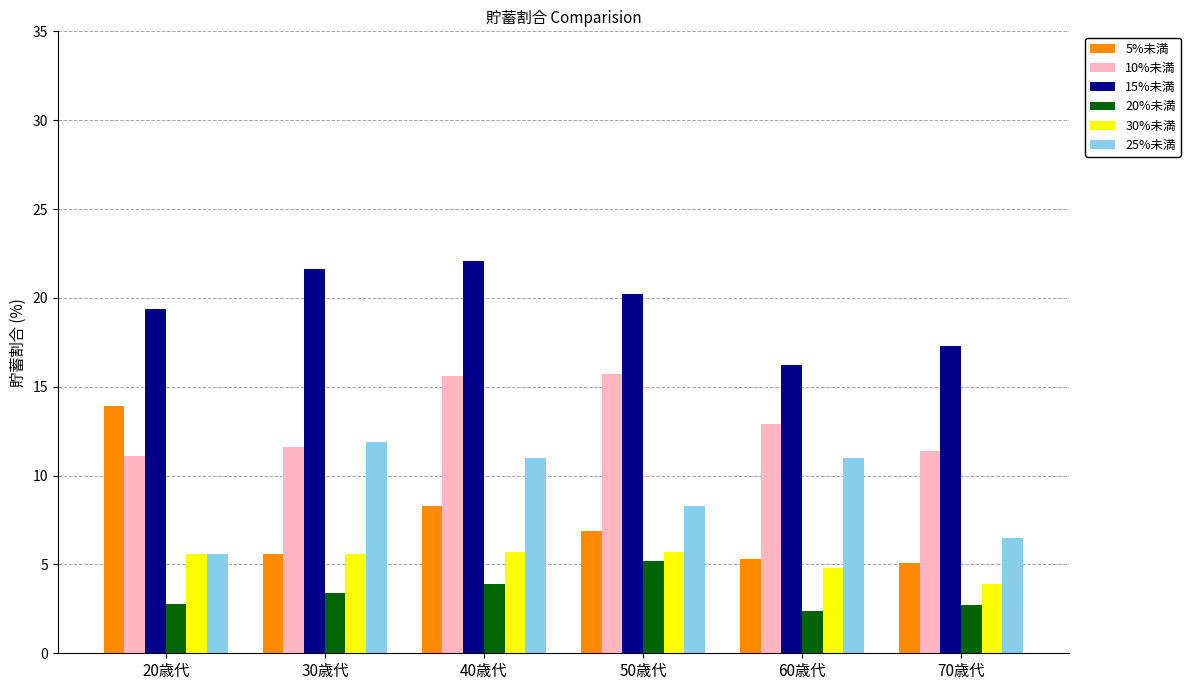

Which series has the widest spread of values?

5%未満